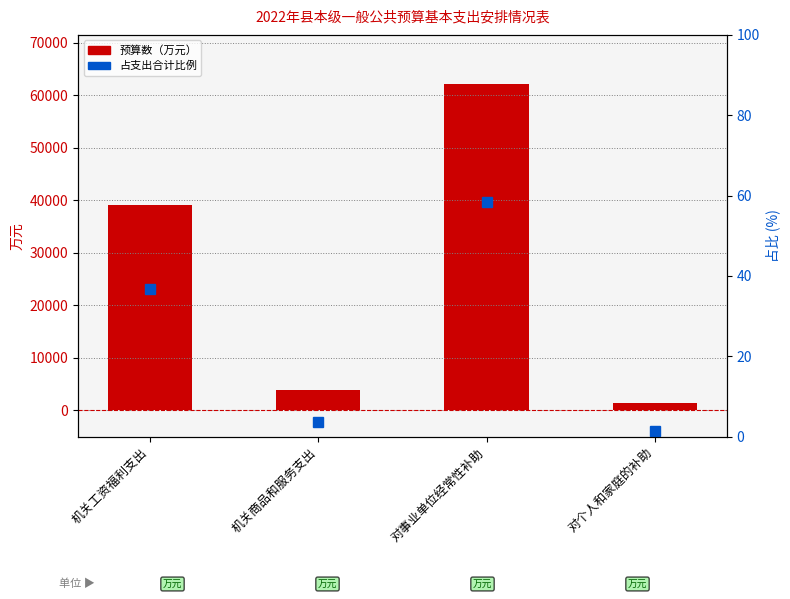

Which series has the largest range (max minus min)?

预算数